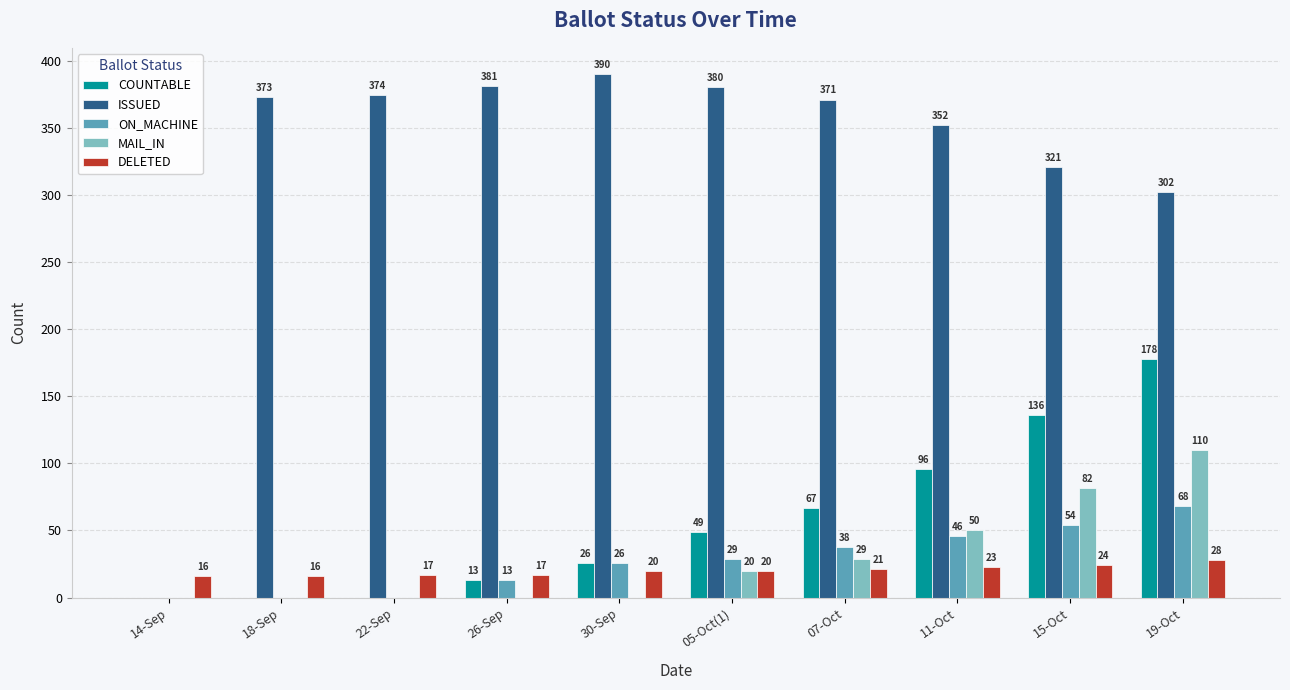

Between 14-Sep and 05-Oct(1), which series saw the biggest shift?

ISSUED